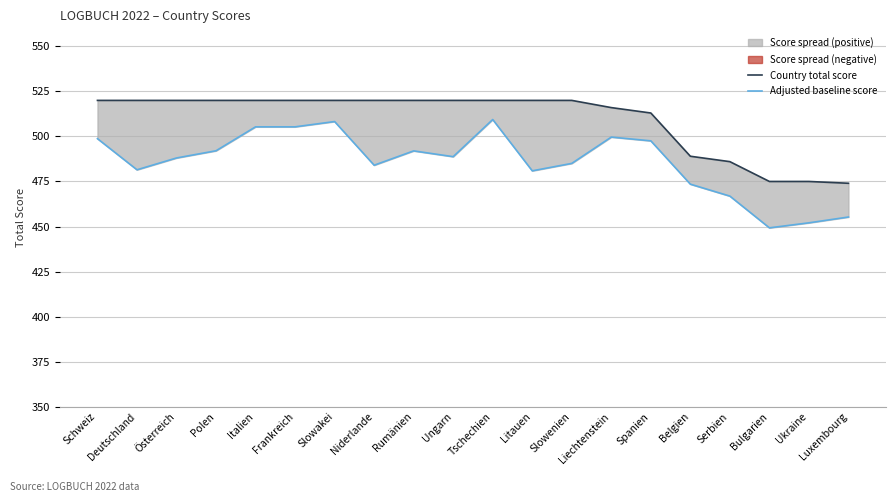

What is the minimum value shown in the chart?

449.3